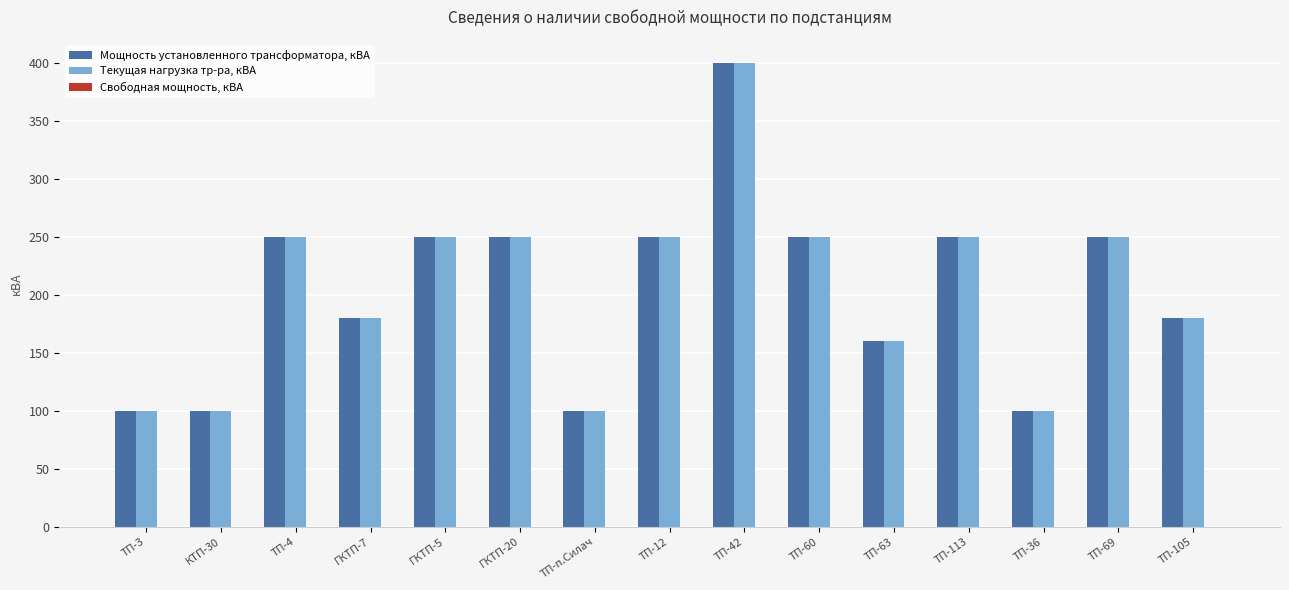

How many bars are there in each group?

2